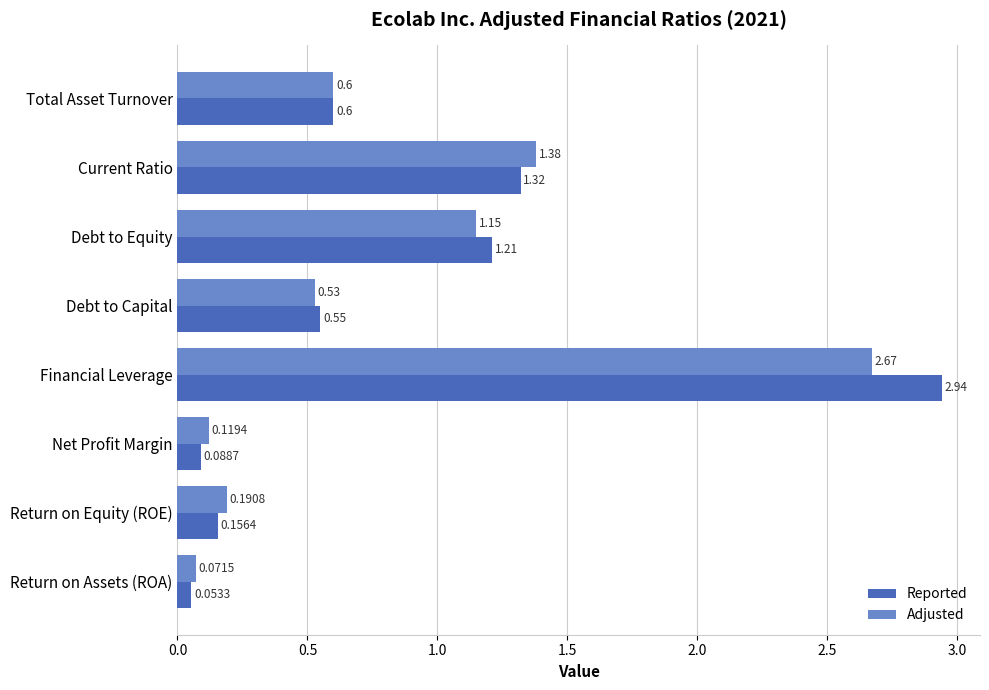

Which category has the lowest value across all series?

Return on Assets (ROA)